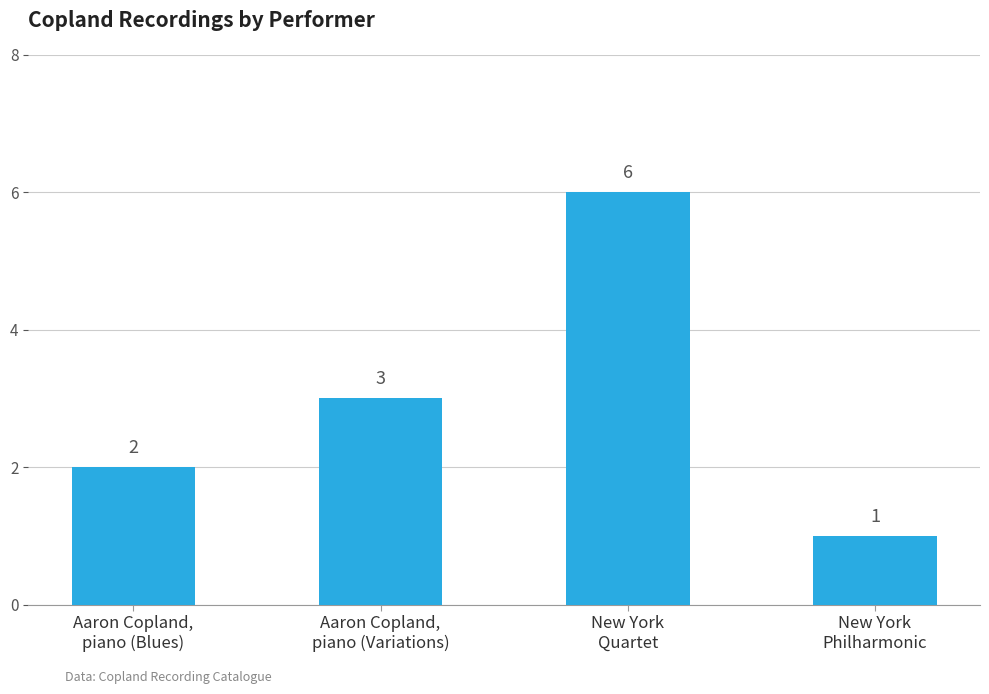

Count the values in the range 2 to 6.

3